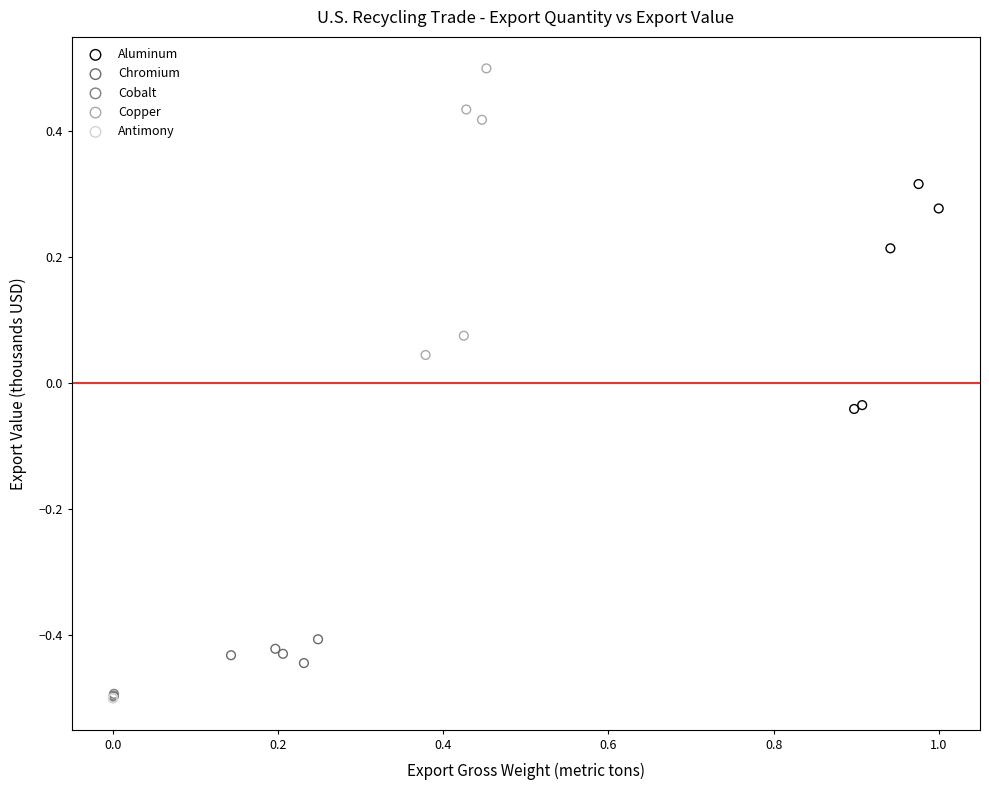

Which series contains the highest Y value?

Copper